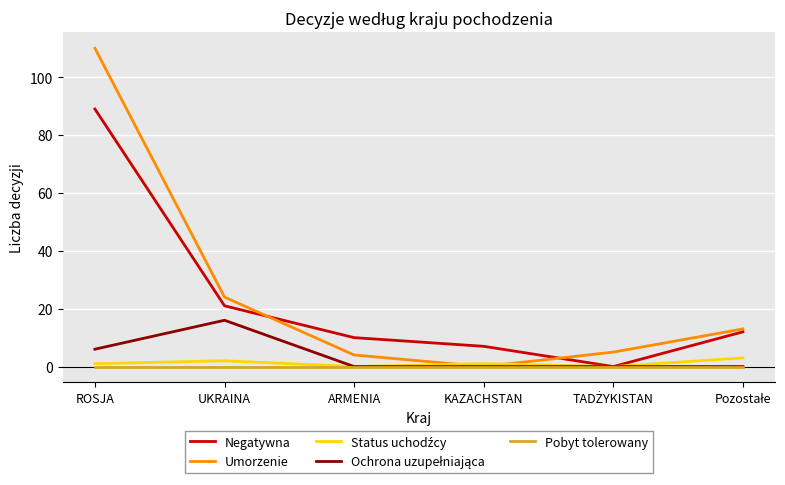

At which label does Negatywna first exceed 12?

ROSJA